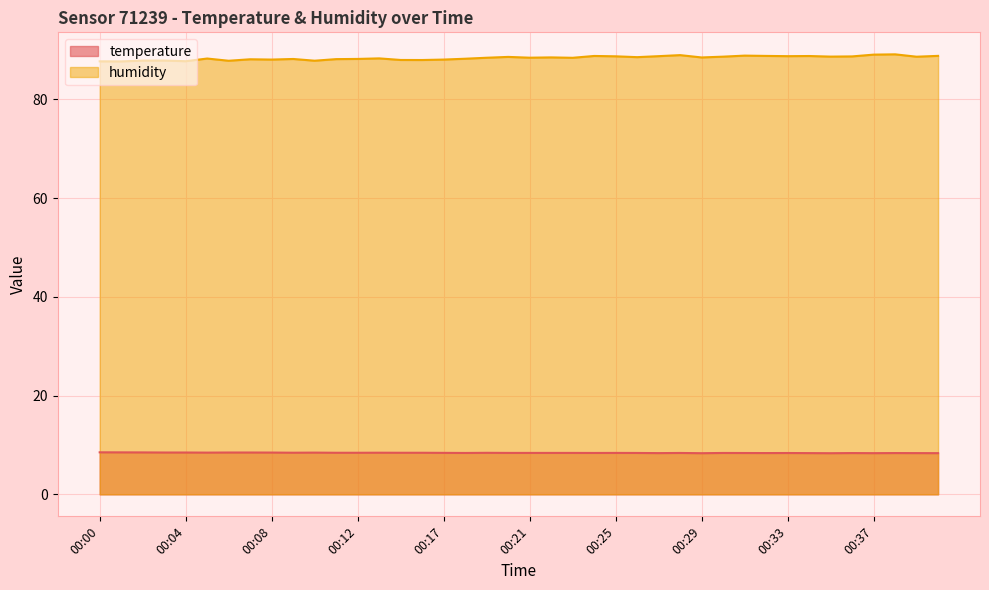

At how many categories does at least one series exceed 53?

40